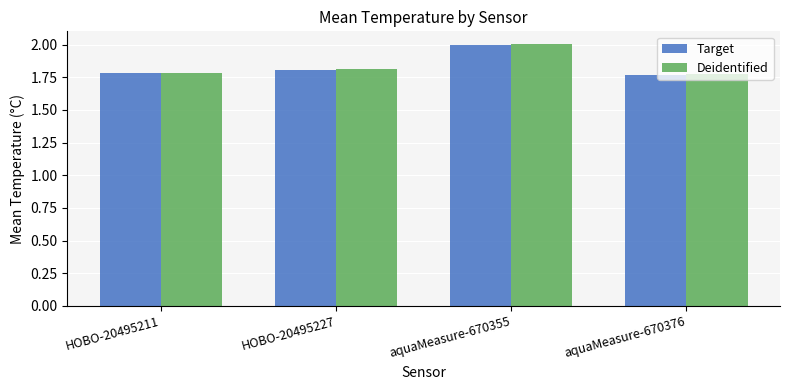

Is it true that Deidentified equals 1.8 at HOBO-20495211?

True